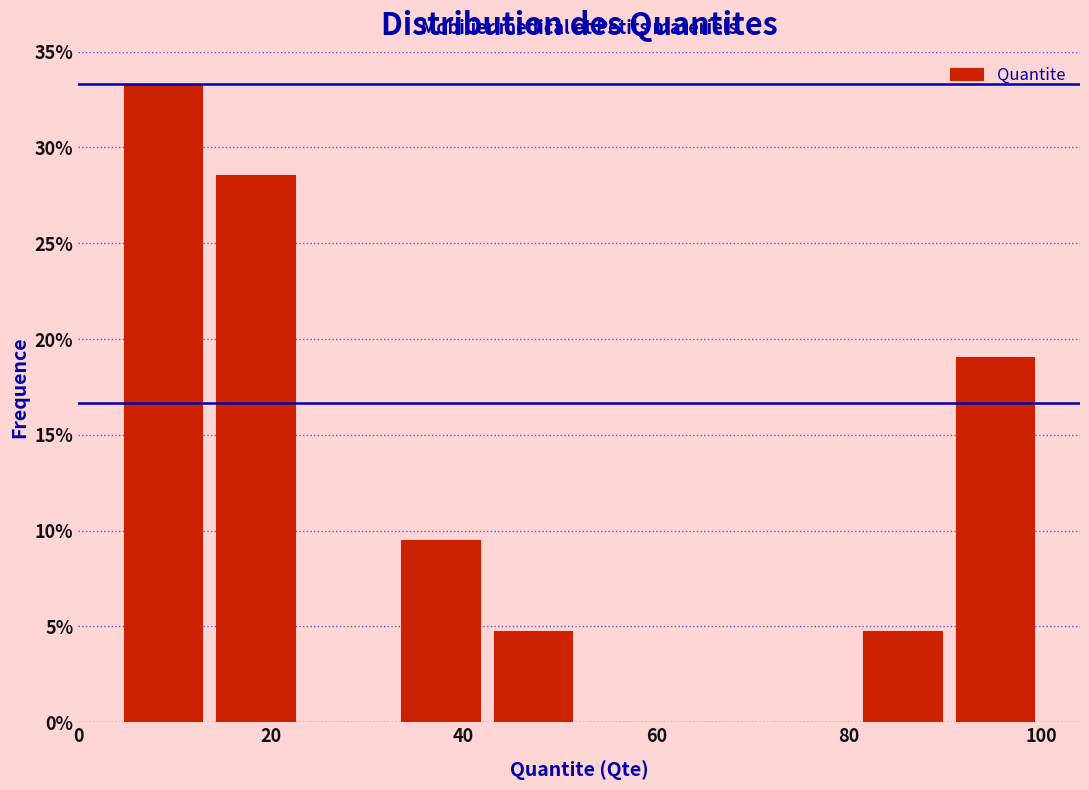

Reading left to right, transcribe this chart: for each bar, give the range it covers on the x-axis and its height. Neither the bar edges nor the heights are printed on the chart, so give them approximately, as read against the axes.

4.0 to 13.6: 33.5
13.6 to 23.2: 28.5
23.2 to 32.8: 0
32.8 to 42.4: 9.5
42.4 to 52.0: 5.0
52.0 to 61.6: 0
61.6 to 71.2: 0
71.2 to 80.8: 0
80.8 to 90.4: 5.0
90.4 to 100.0: 19.0